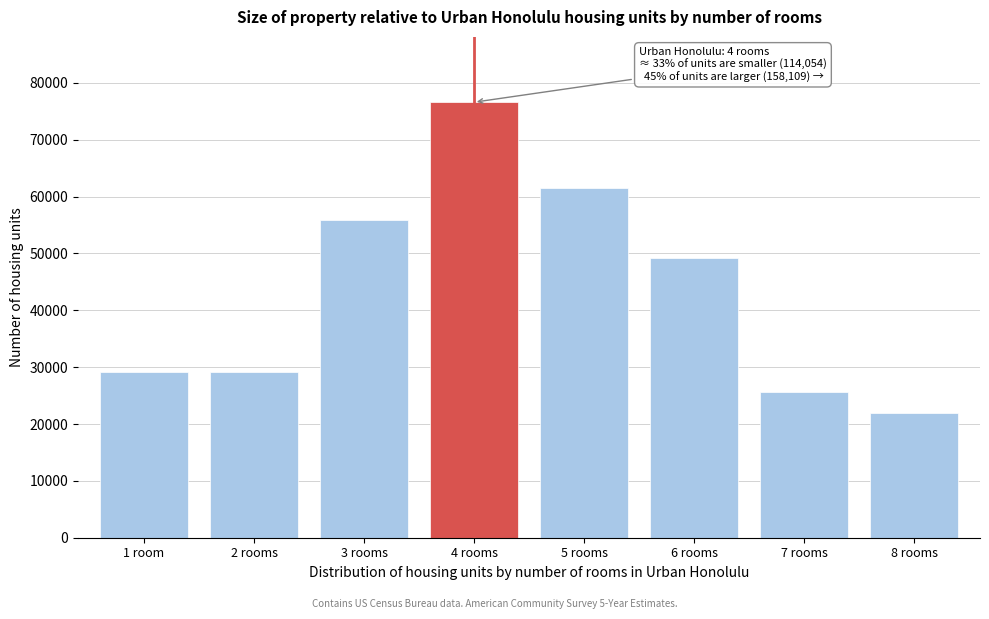

At which category does the chart reach its minimum across all series?

8 rooms